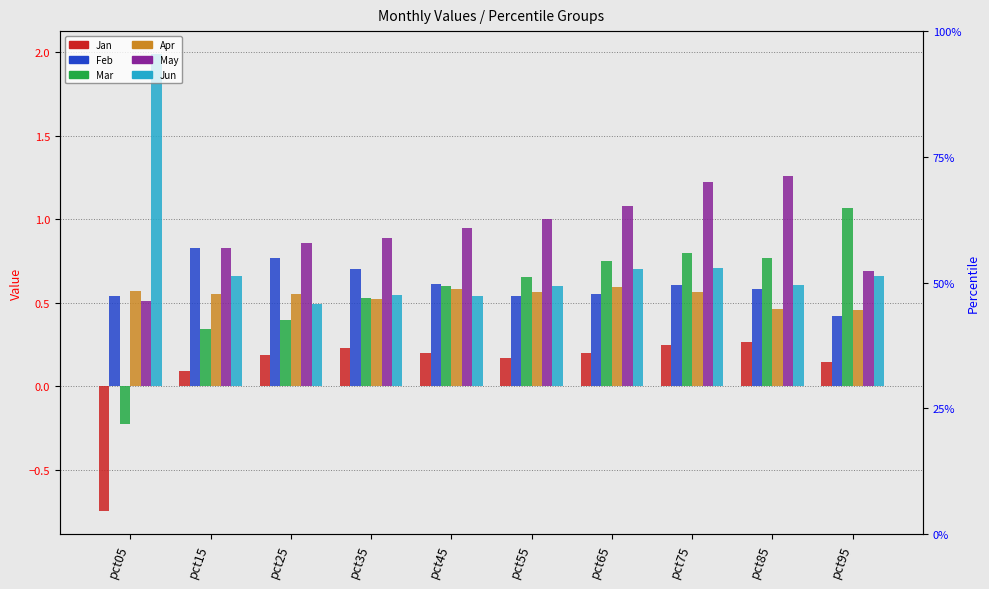

The value of Feb at pct65 is 0.5. True or false?

True